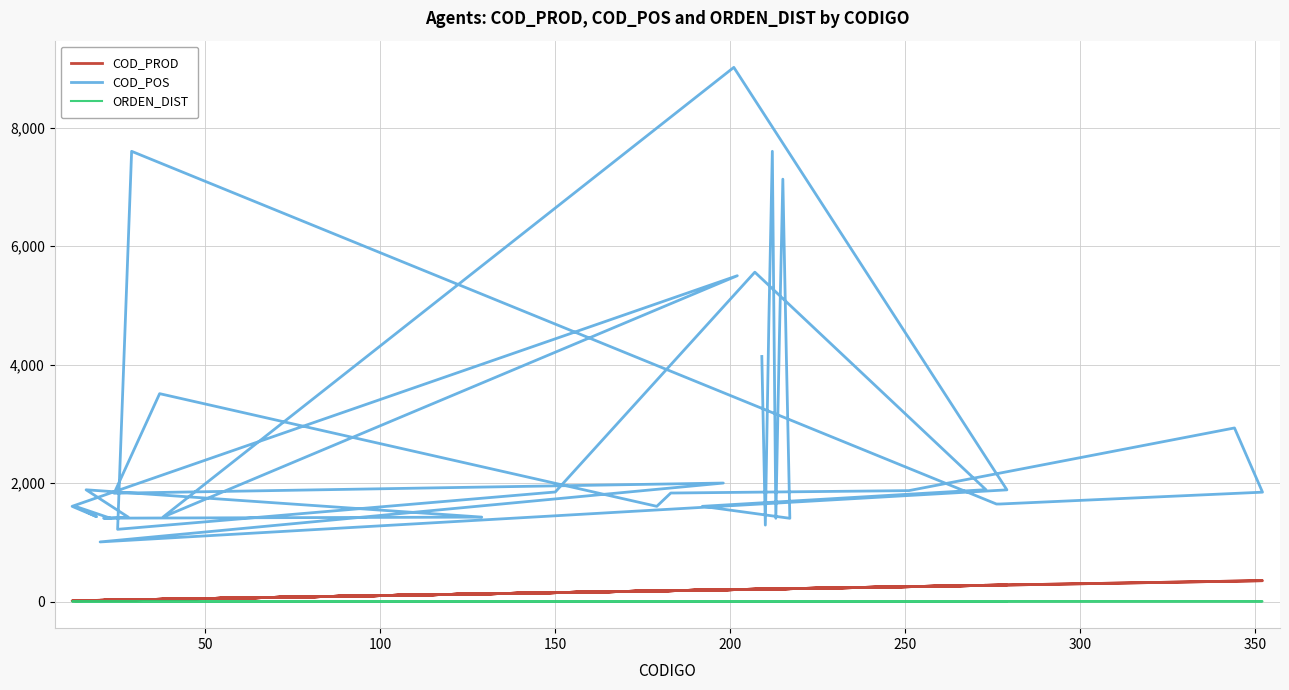

Reading left to right, list all the values displayed in this chart.

COD_PROD: 209	210	211	212	213	214	215	216	217	192	273	207	150	25	29	276	277	352	344	251	184	183	179	37	24	198	20	279	201	38	202	12	19	13	23	21	129	16	28	22
COD_POS: 4137	1290	4700	7600	1405	4400	7130	4162	1405	1607	1888	5560	1849	1219	7600	1646	1646	1846	2930	1872	1832	1832	1607	3509	1828	2000	1006	1885	9017	1427	5500	1607	1432	1605	1405	1407	1425	1886	1426	1406
ORDEN_DIST: 3	2	3	3	2	3	3	3	2	2	2	3	2	2	3	2	2	2	3	2	2	2	2	3	2	3	2	2	3	4	3	2	2	2	2	2	2	1	2	2